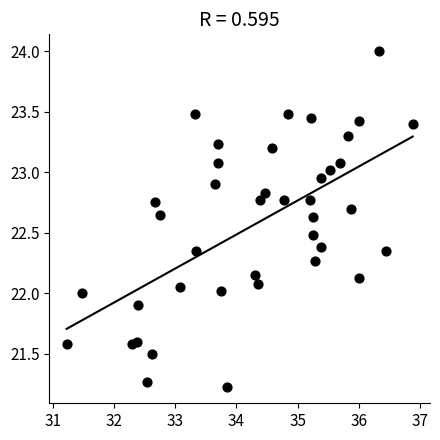

What is the range of Y values (max minus min)?

2.8